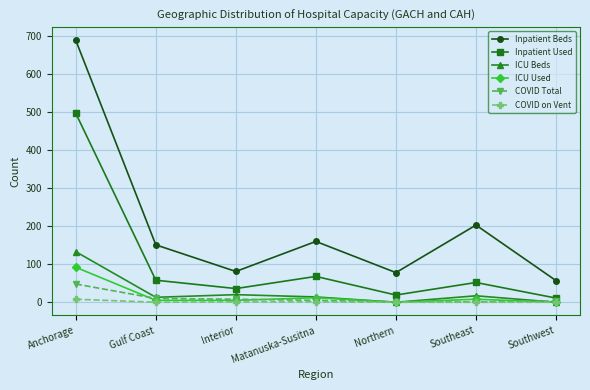

Read the ICU Beds value at Southeast.

17